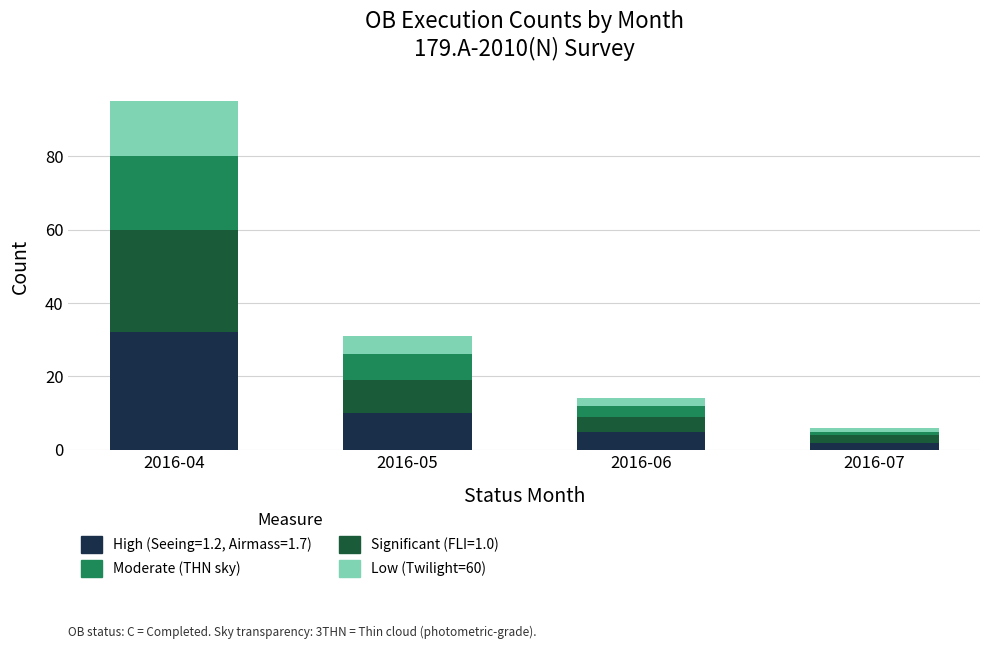

The value of High (Seeing=1.2, Airmass=1.7) at 2016-06 is 8. True or false?

False